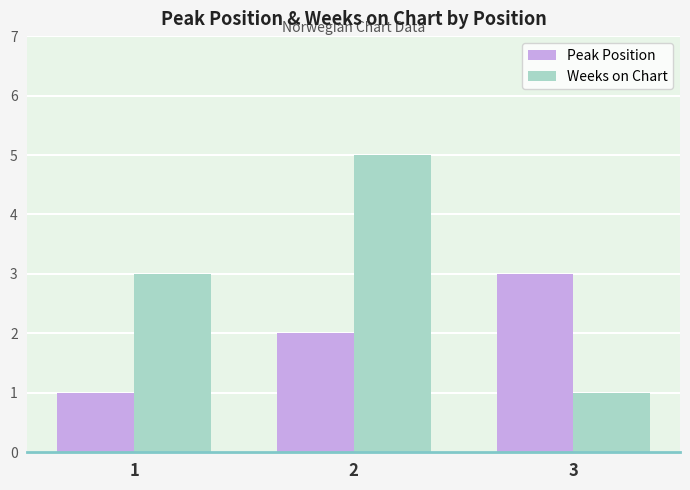

At 2, list the series in order from largest to smallest.

Weeks on Chart, Peak Position